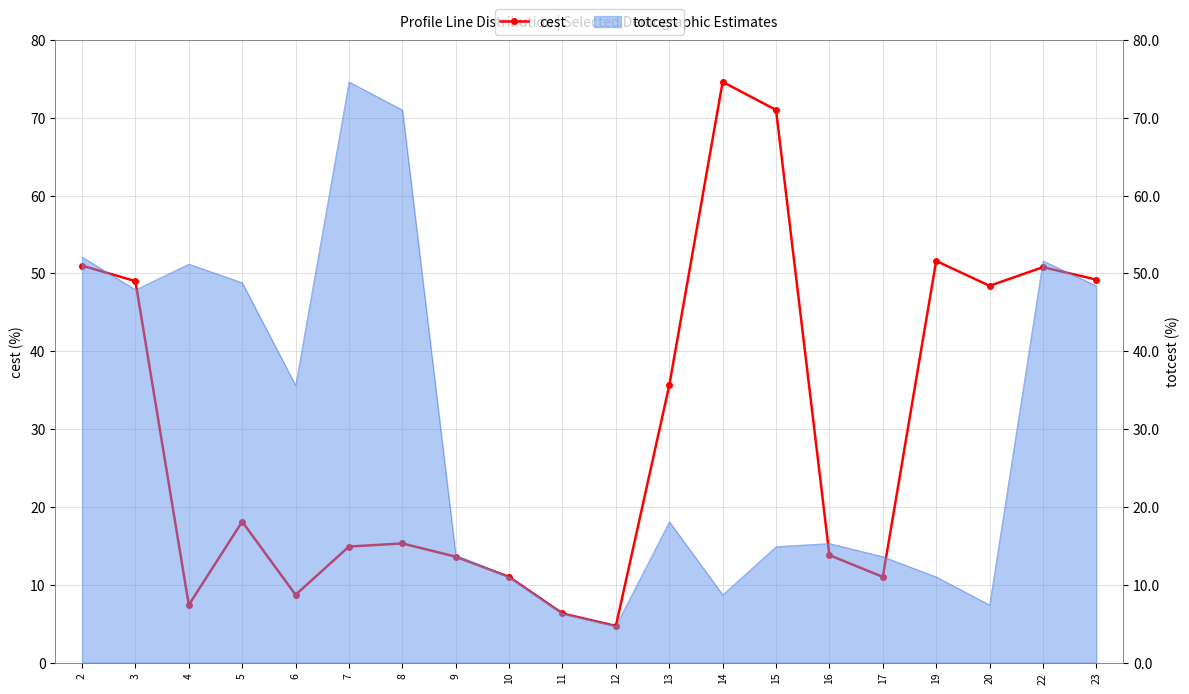

How many values exceed 18?

10